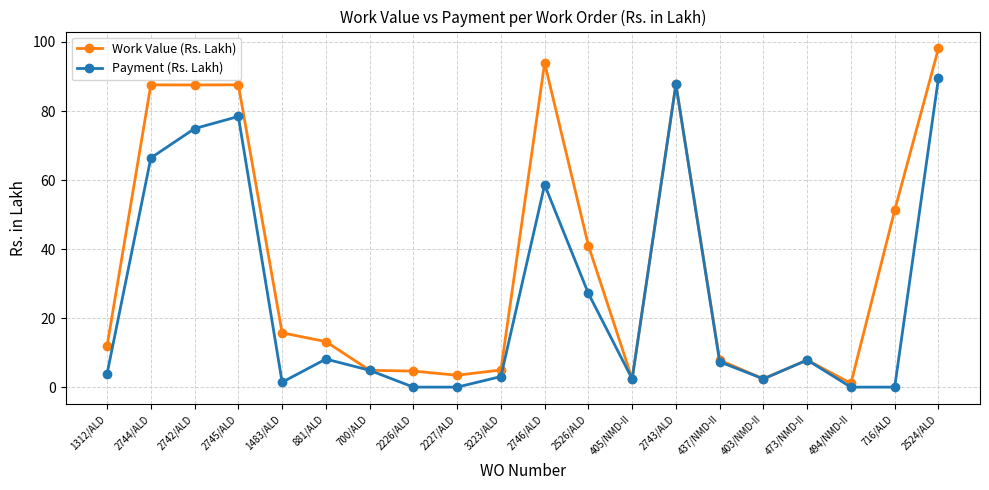

List the series in order of their peak value, highest first.

Work Value (Rs. Lakh), Payment (Rs. Lakh)